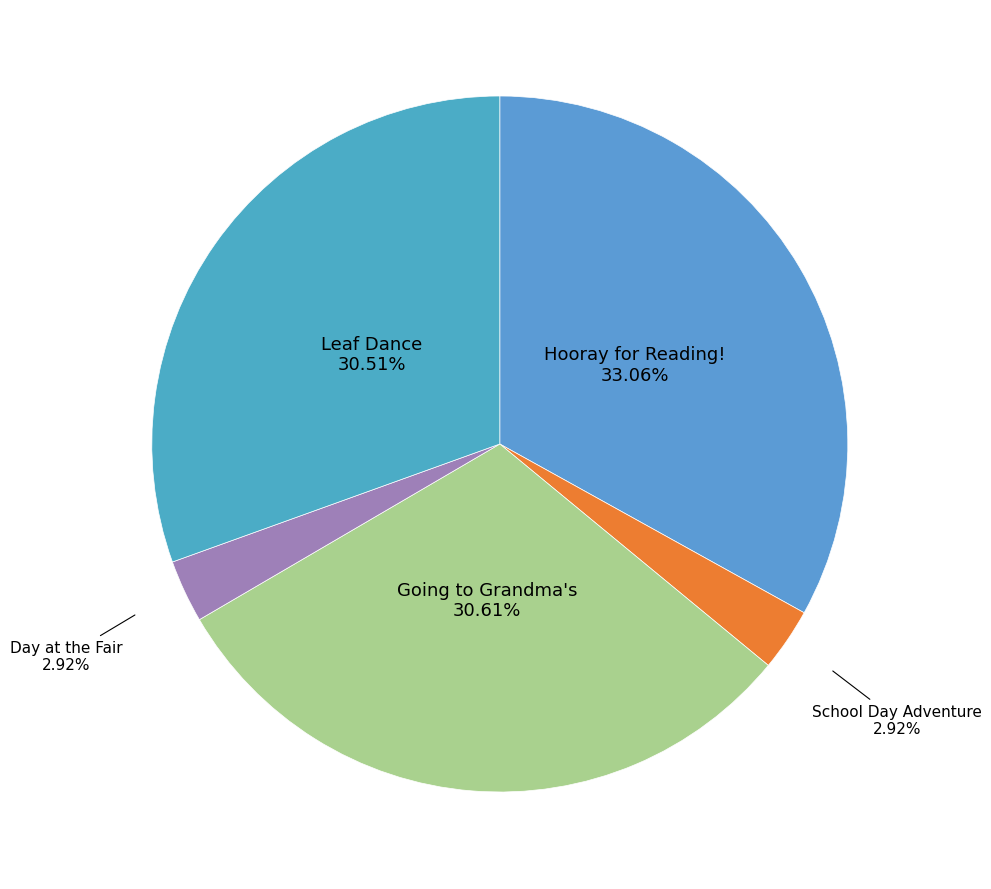

Which slice is the largest?

Hooray for Reading!